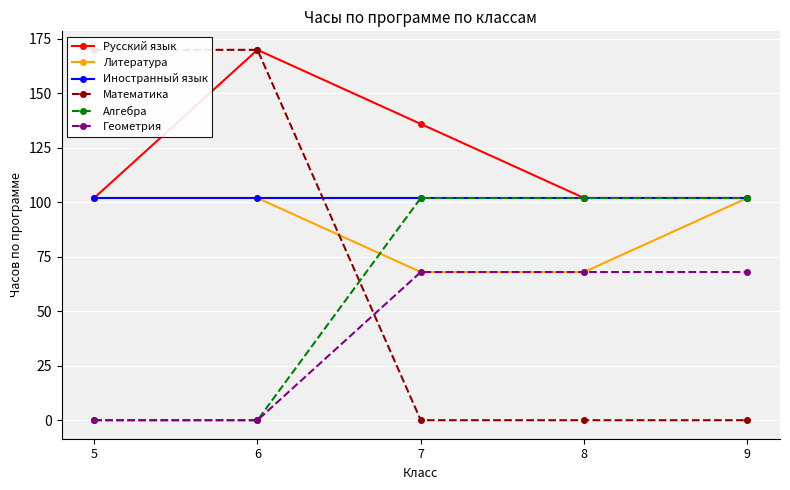

What is the sum of all Алгебра values?

306